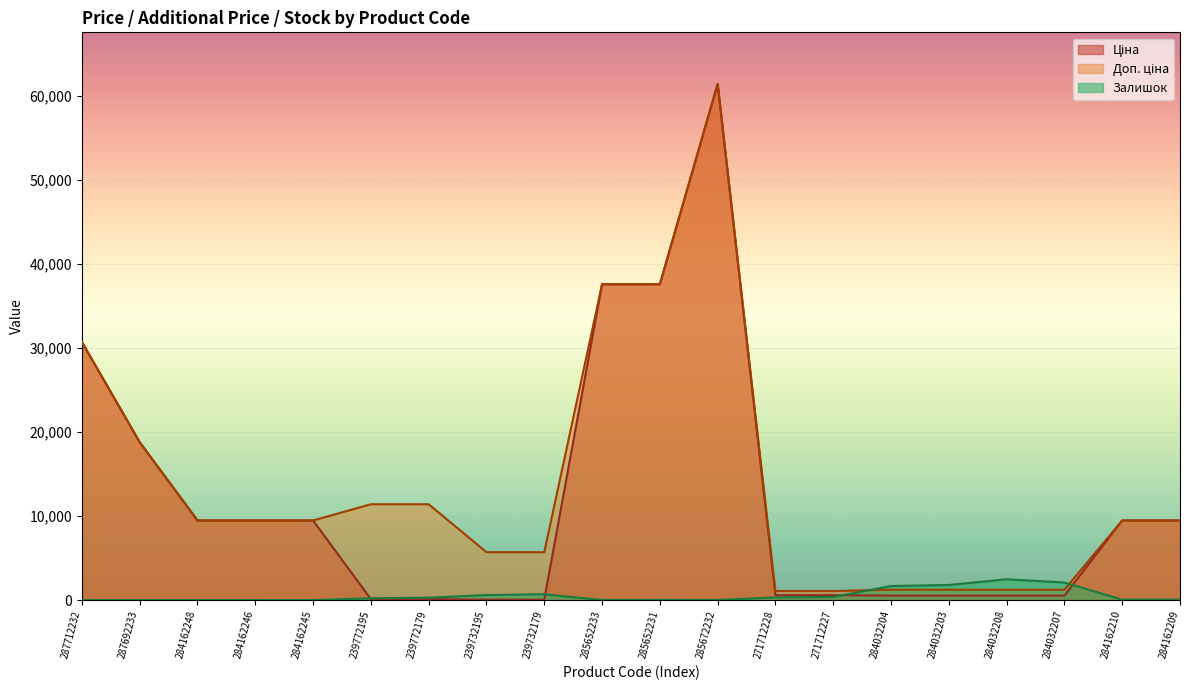

True or false: Ціна and Доп. ціна intersect in this chart.

False